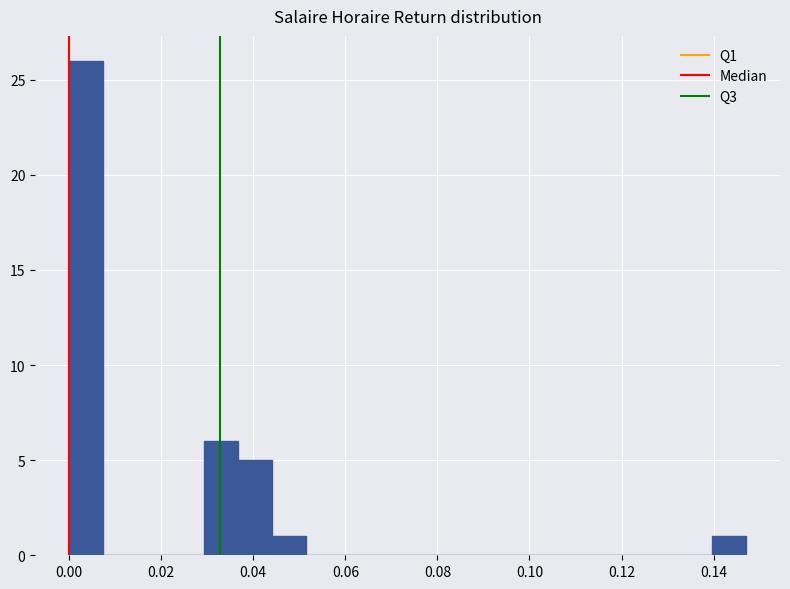

Around what value on the x-axis is the tallest bar? Give the approximate position of its centre, as read against the axis.

0.004